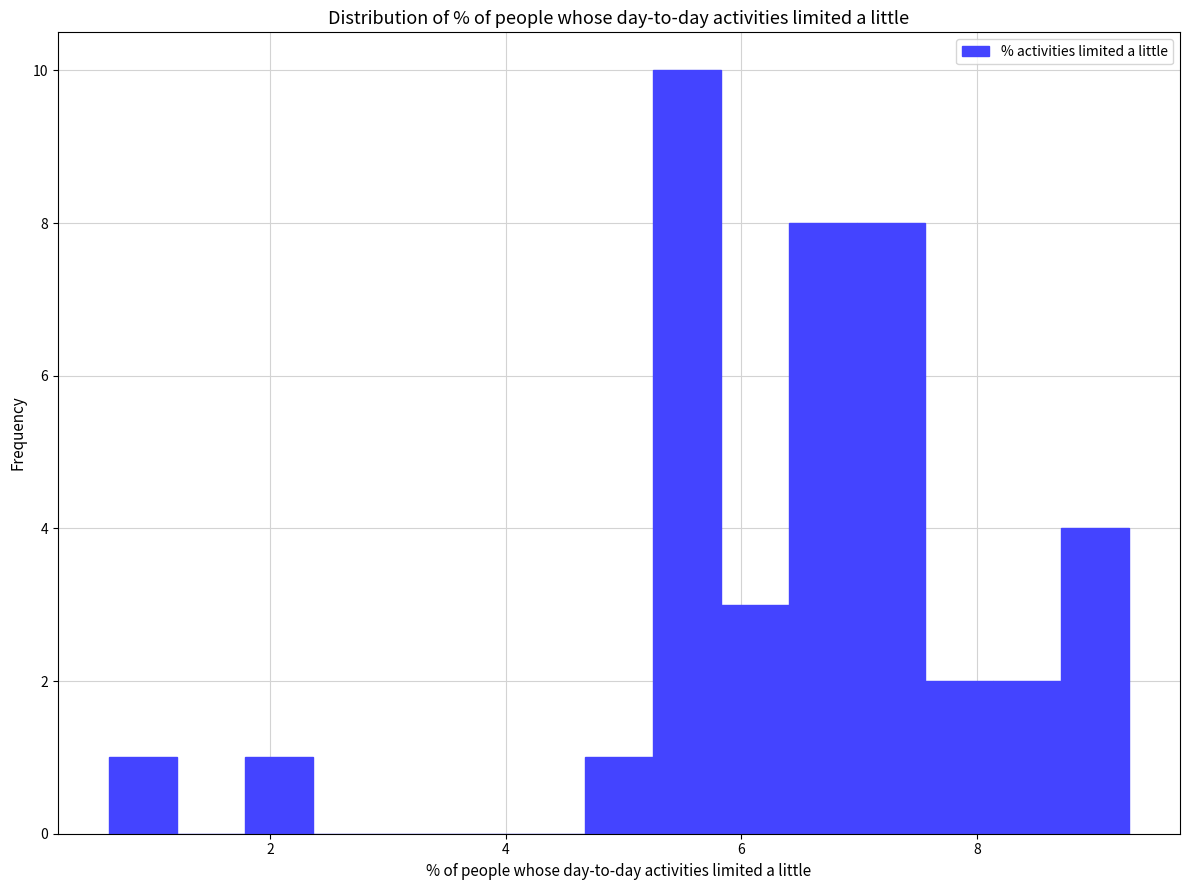

Around what value on the x-axis is the tallest bar? Give the approximate position of its centre, as read against the axis.

5.6